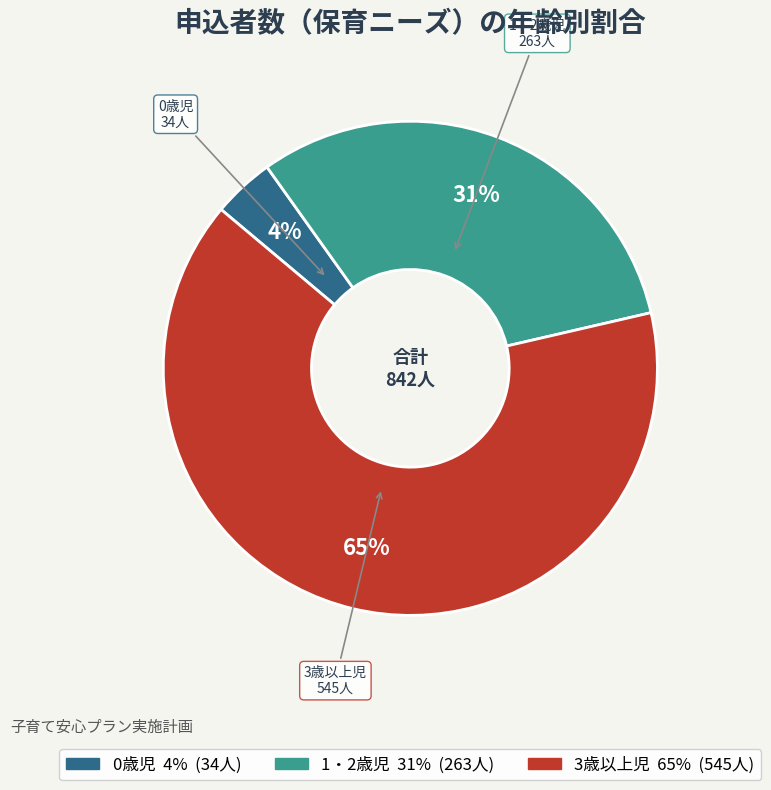

Approximately how many times larger is the value at 3歳以上児 compared to 1・2歳児?

2.1